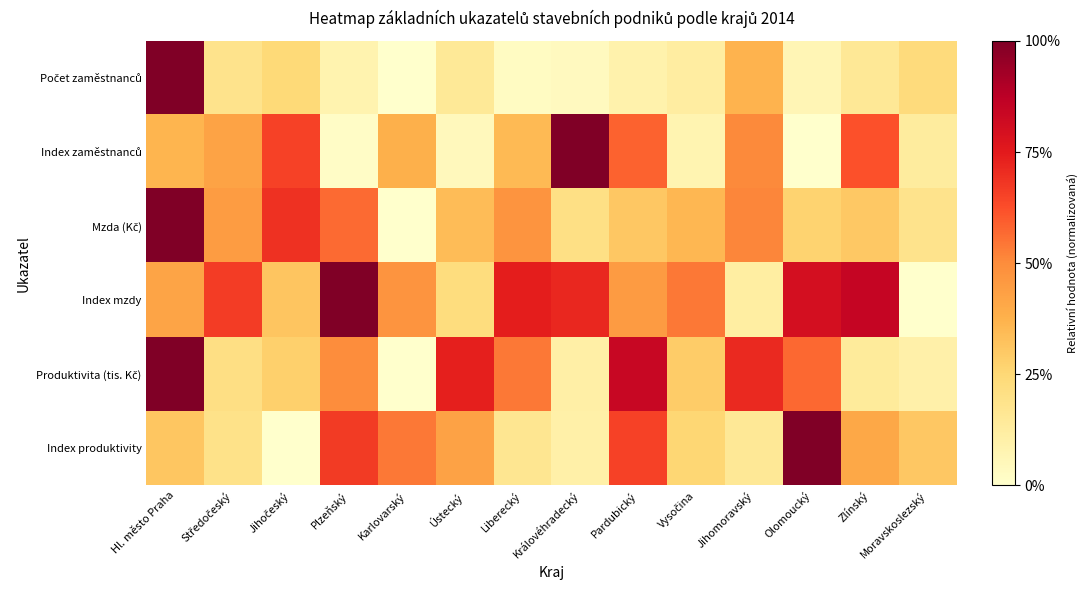

Which series has the widest spread of values?

Počet zaměstnanců